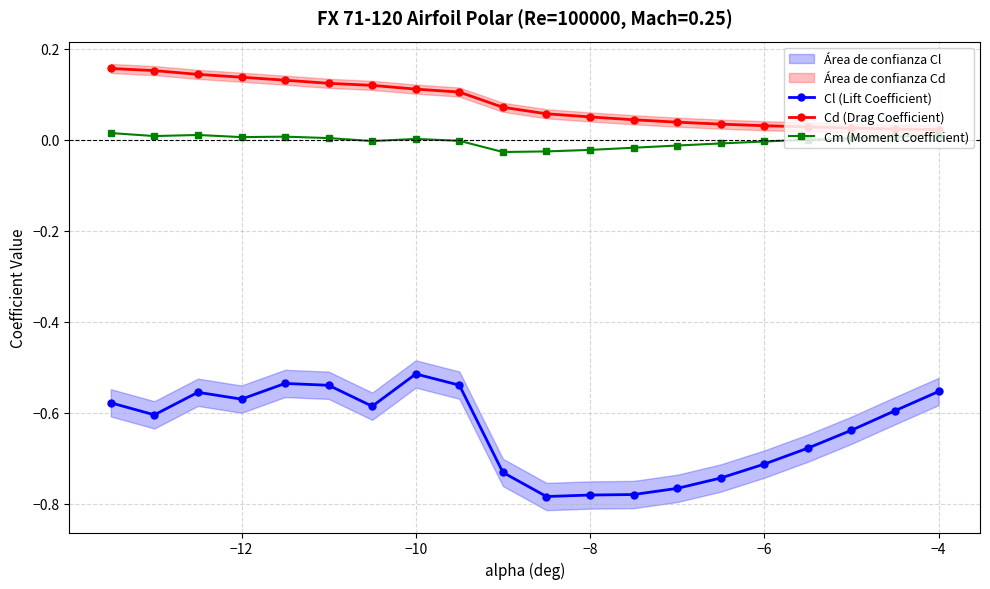

True or false: Cl (Lift Coefficient) has more than 0 interior local peaks.

True